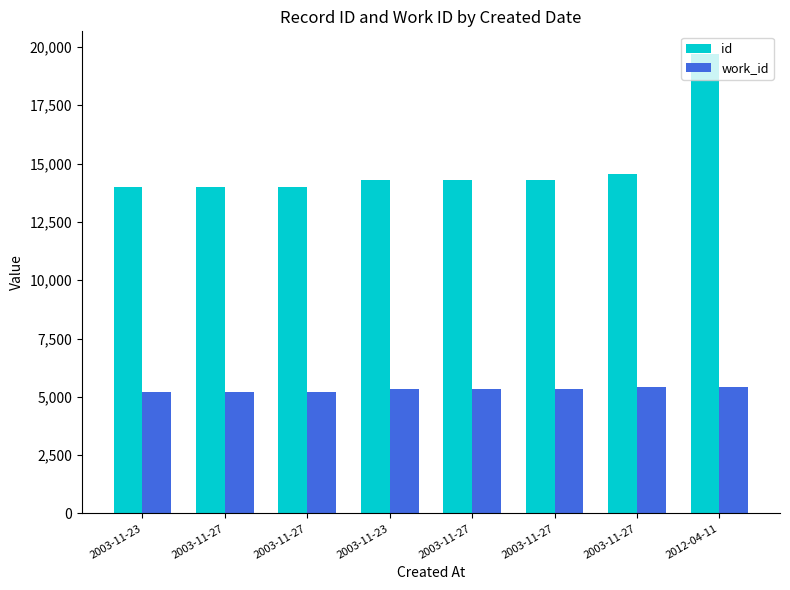

At how many categories does at least one series exceed 15195?

1